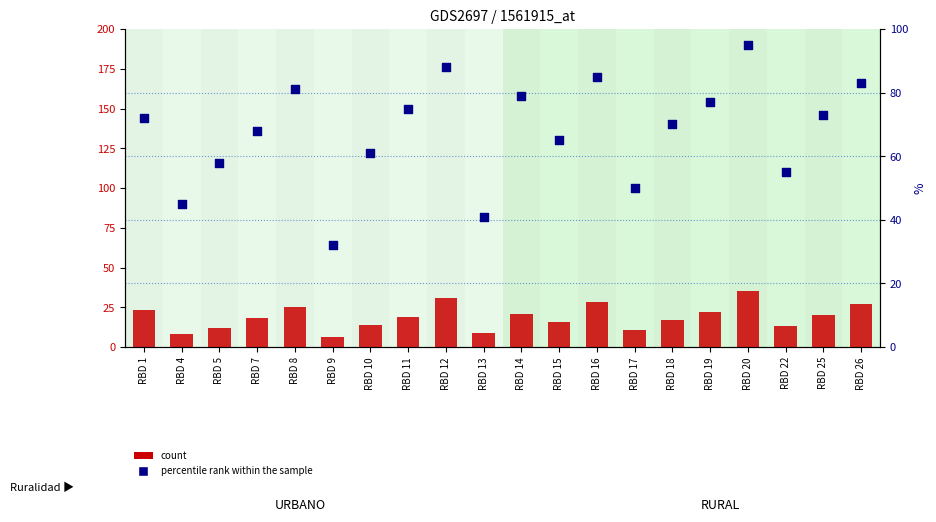

What is the total value across all series at RBD 19?

99